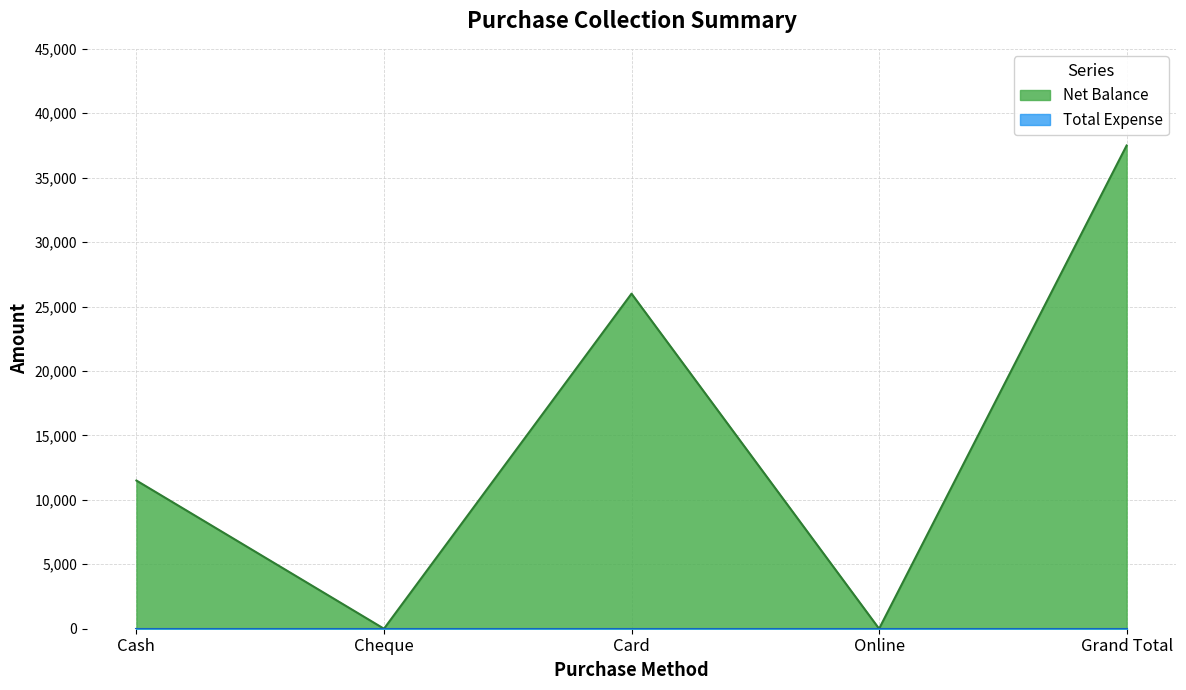

List the labels in order of value, largest first.

Grand Total, Card, Cash, Cheque, Online